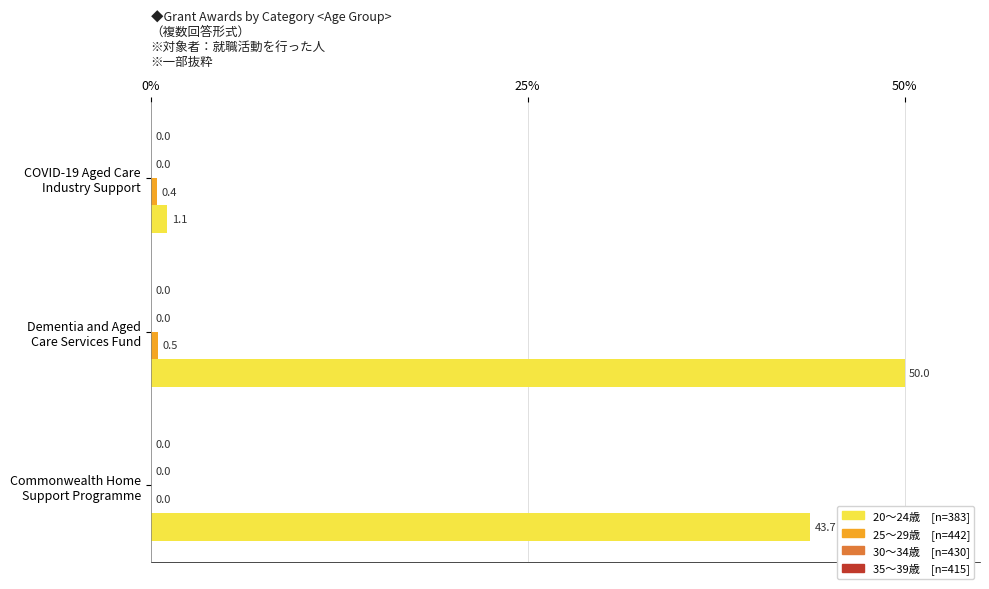

What is the maximum value shown in the chart?

50.0